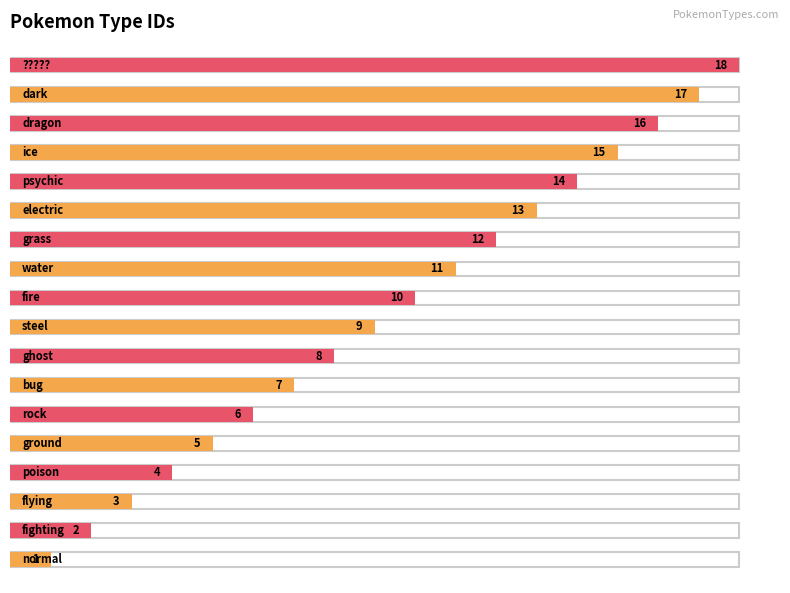

What is the change in value from bug to grass?

+5